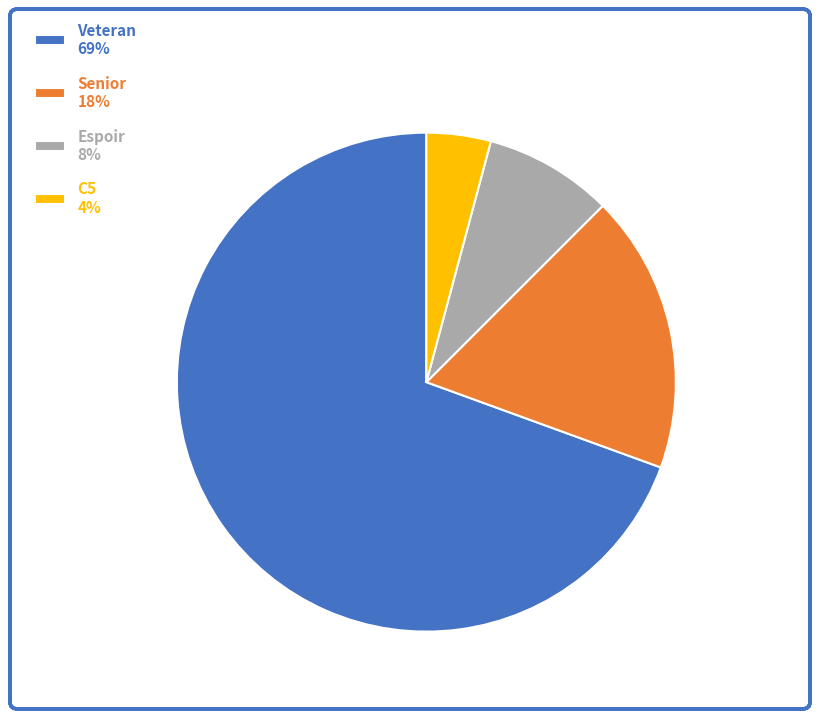

What is the largest slice in the pie chart?

Veteran 69%